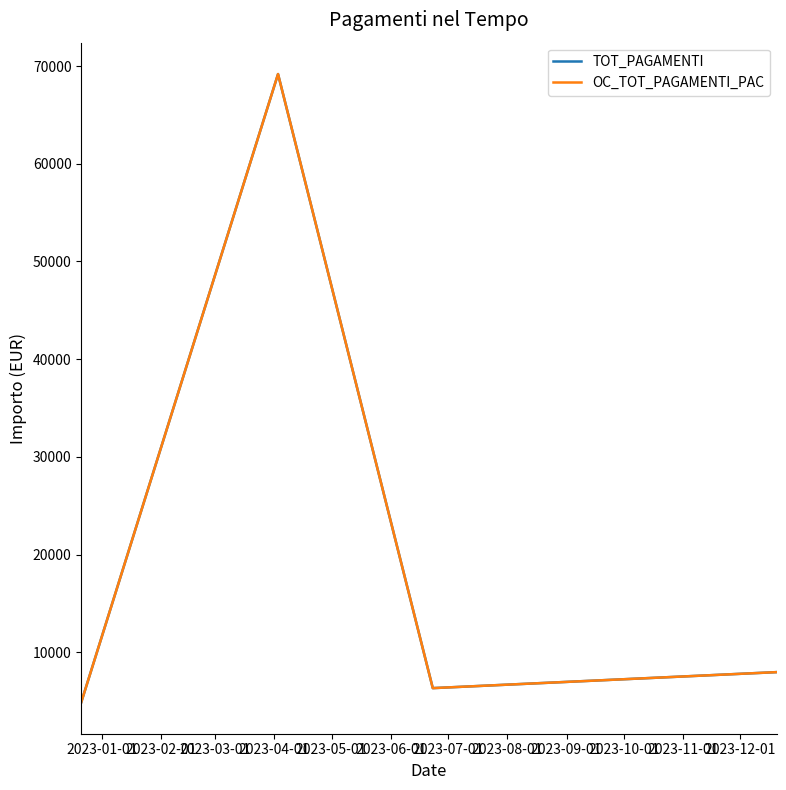

Does the chart have visible grid lines?

No